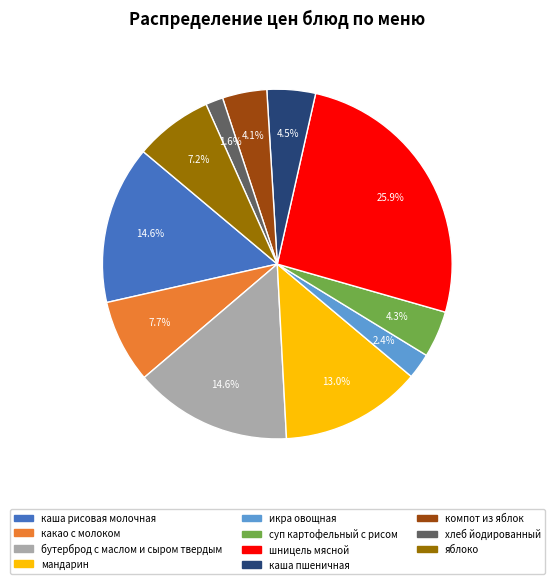

Is it true that какао с молоком is 1% of the pie?

False